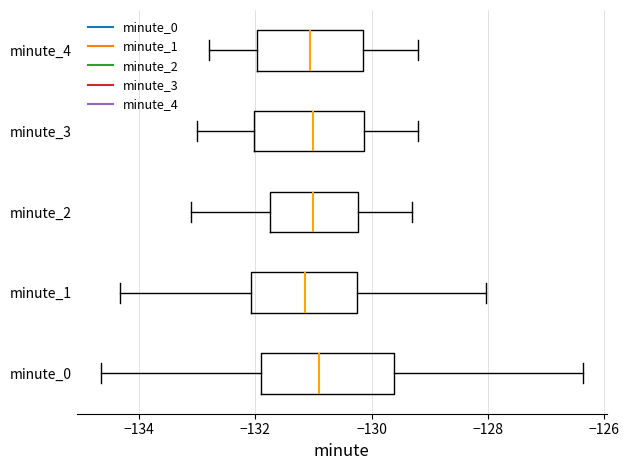

Where does the median line of the box for minute_3 sit on the x-axis? The values are not printed on the chart, so give them approximately, as read against the axis.

-131.0